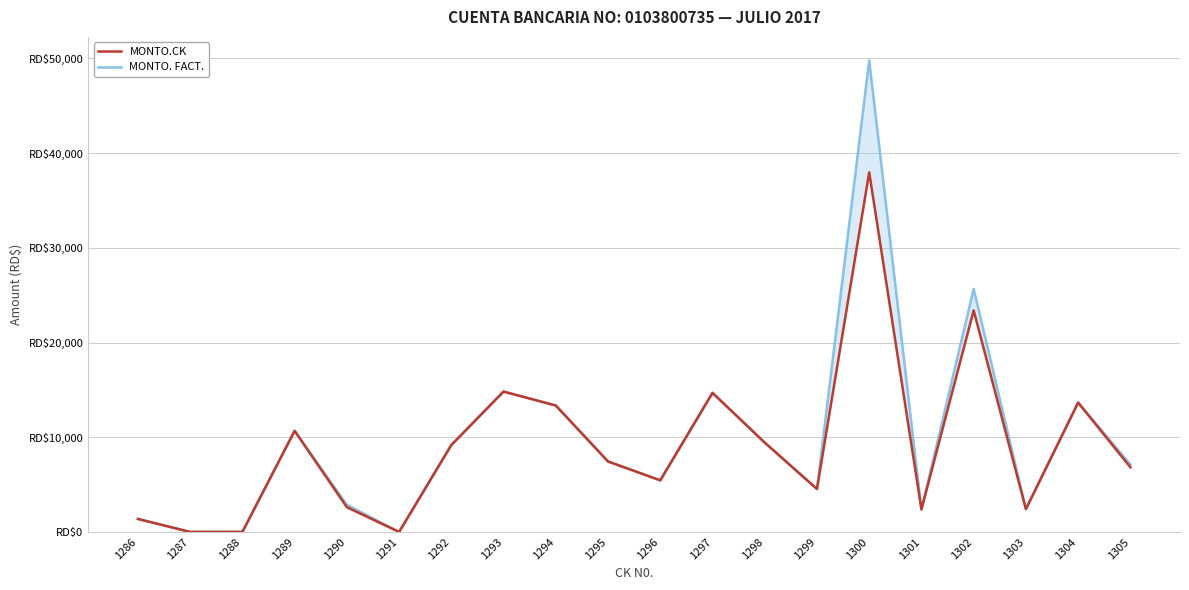

At which category is the sum across all series the highest?

1300